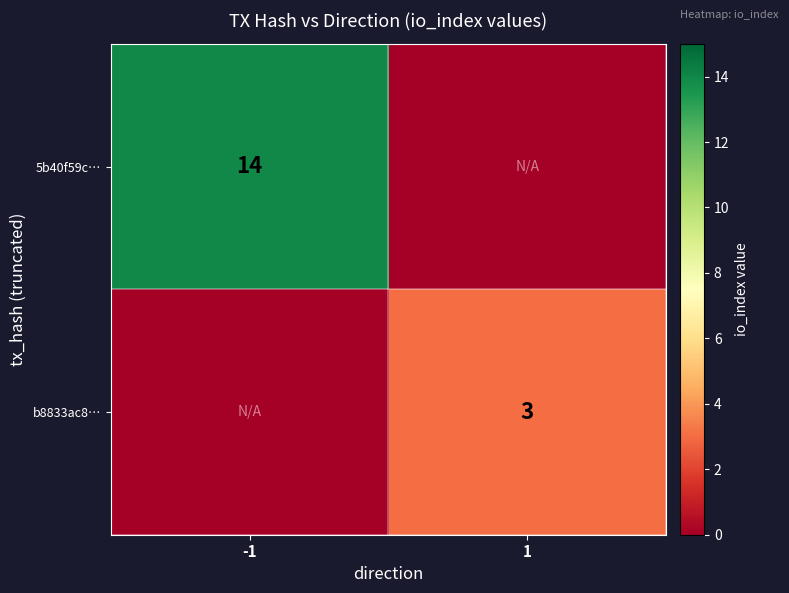

The value of 5b40f59c… at -1 is 14. True or false?

True